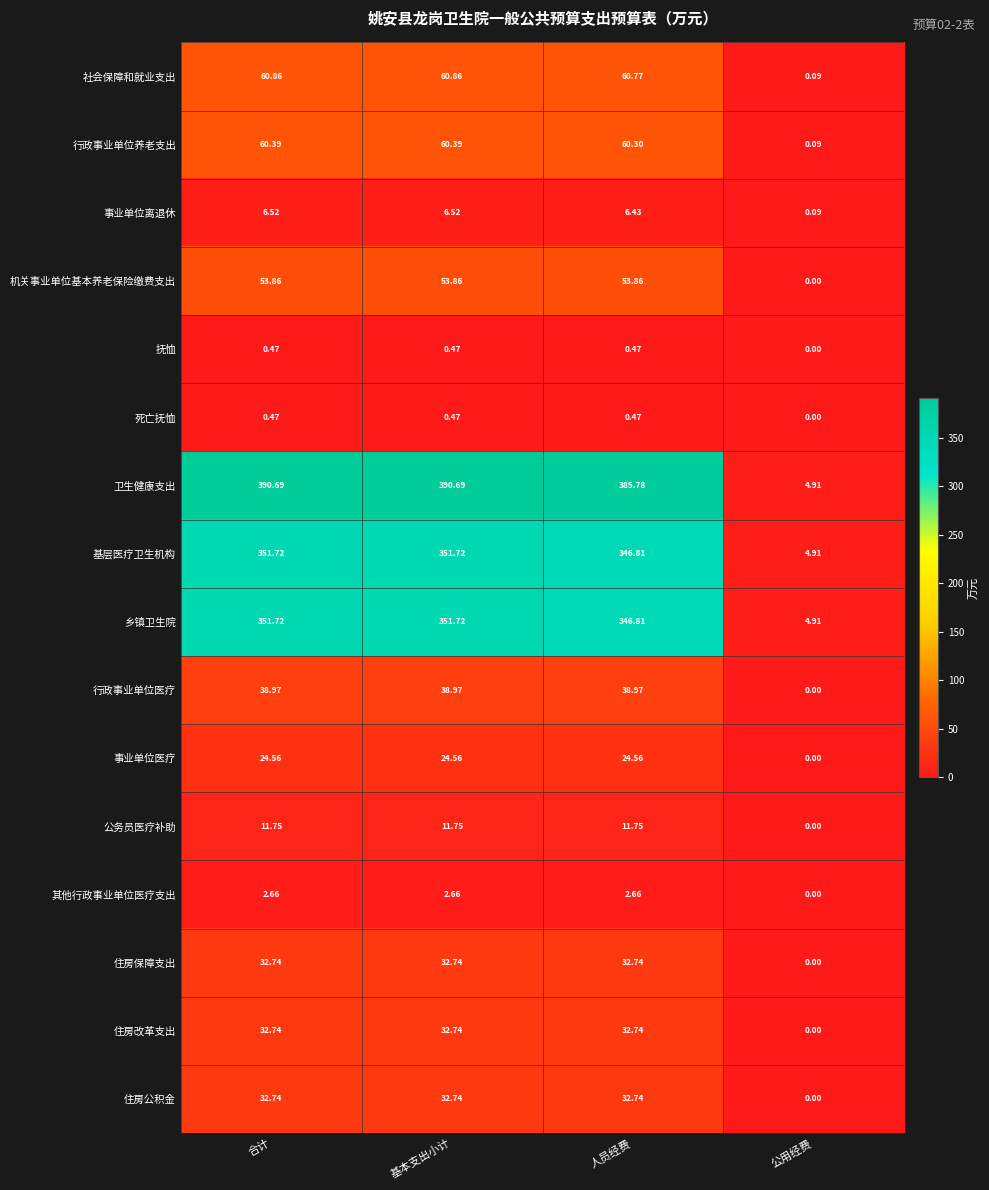

At which label is 抚恤 closest to 0?

公用经费